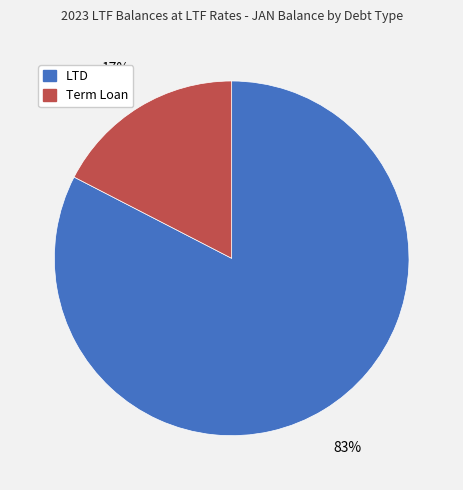

To the nearest percent, what is the average slice percentage?

50%